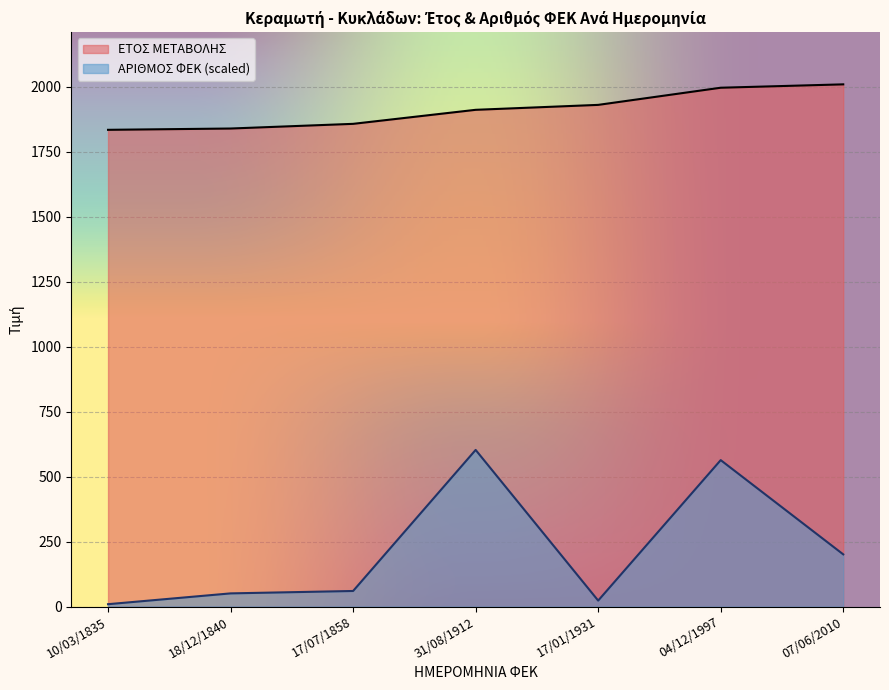

Reading left to right, transcribe all the data shown in this chart.

ΕΤΟΣ ΜΕΤΑΒΟΛΗΣ: 1835.0	1840.0	1858.0	1912.0	1931.0	1997.0	2010.0
ΑΡΙΘΜΟΣ ΦΕΚ: 9.2	50.8	60.1	603.0	23.1	563.7	201.0